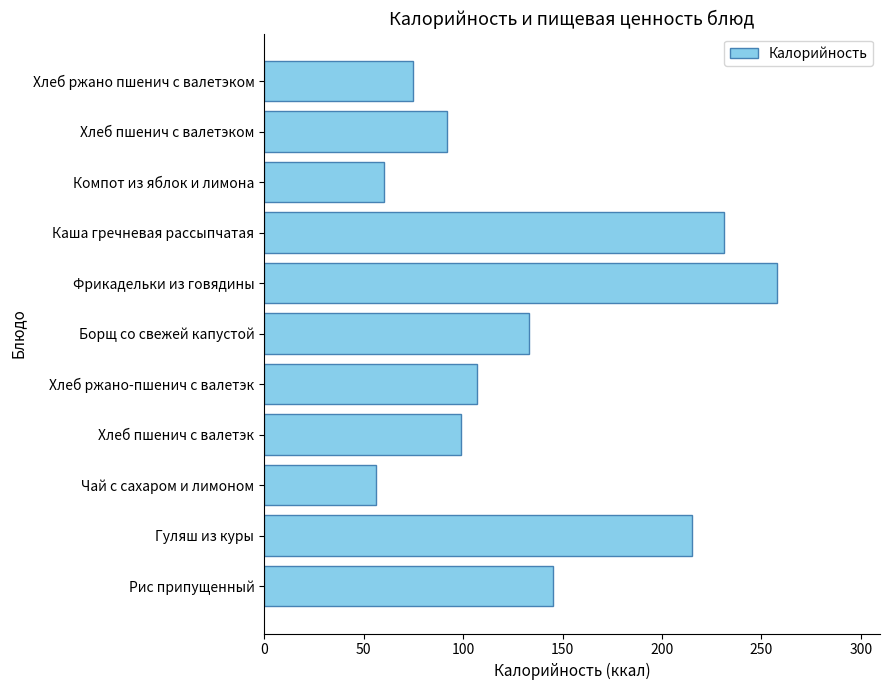

Is it true that the value at Хлеб ржано-пшенич с валетэк is 164.9?

False